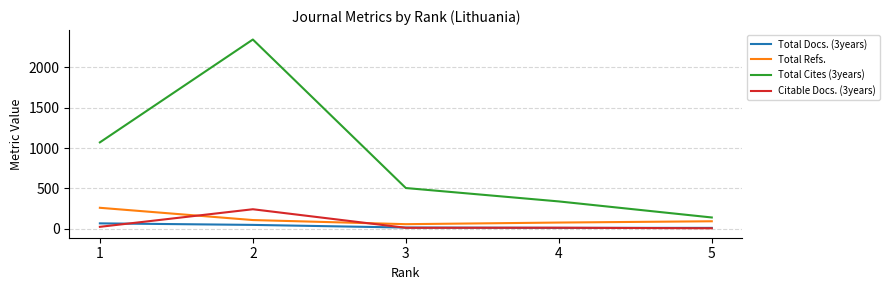

What value does the Total Cites (3years) series have at 4, to the nearest 10?

340